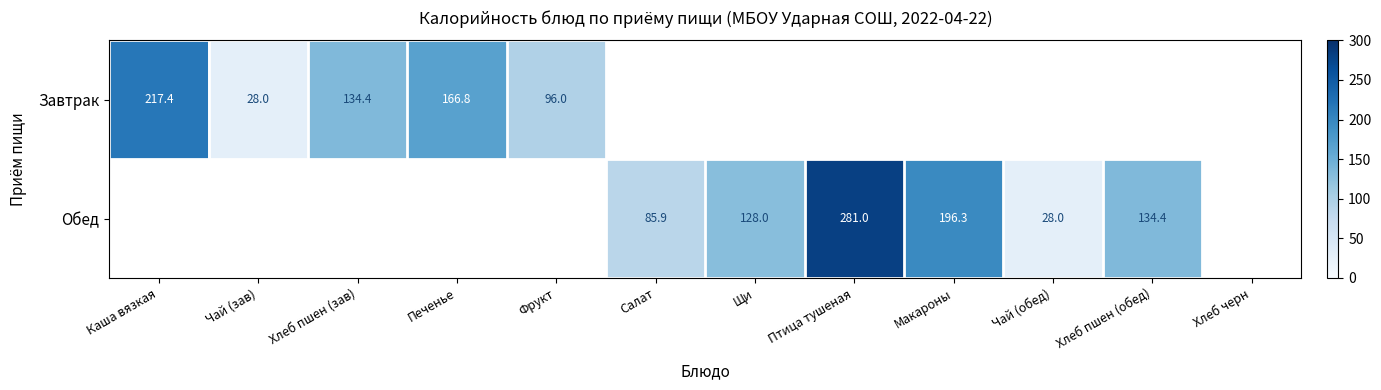

Is the value of Завтрак at Хлеб пшен (зав) greater than the value of Обед at Щи?

Yes